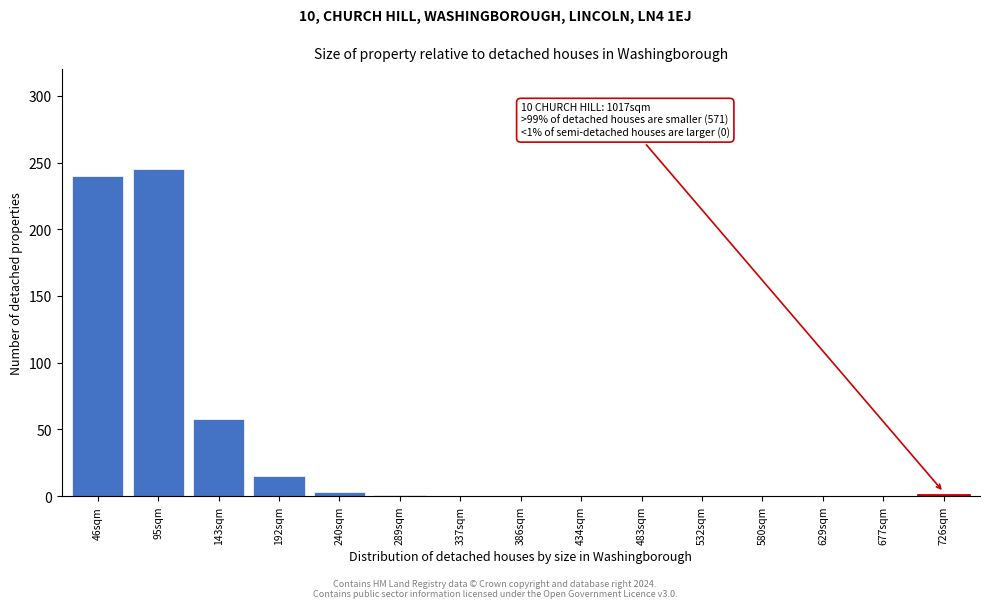

The chart shows a value of 0 at 580sqm. True or false?

True